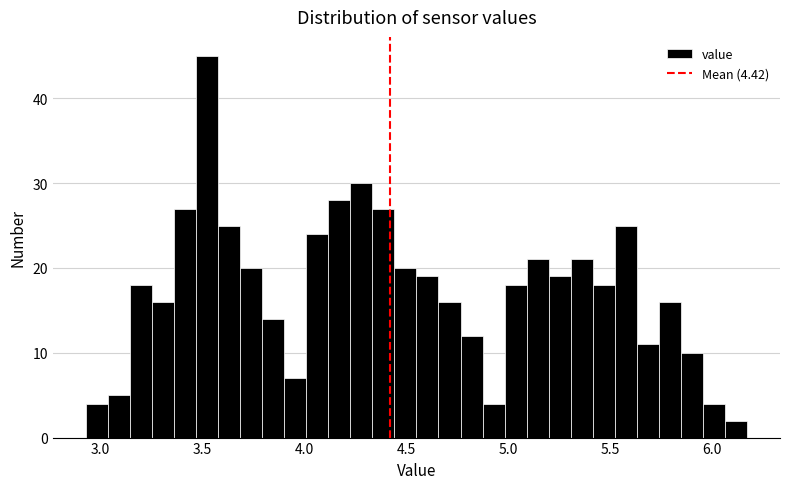

Read against the x-axis, roughly where is the centre of the tallest bar?

3.50